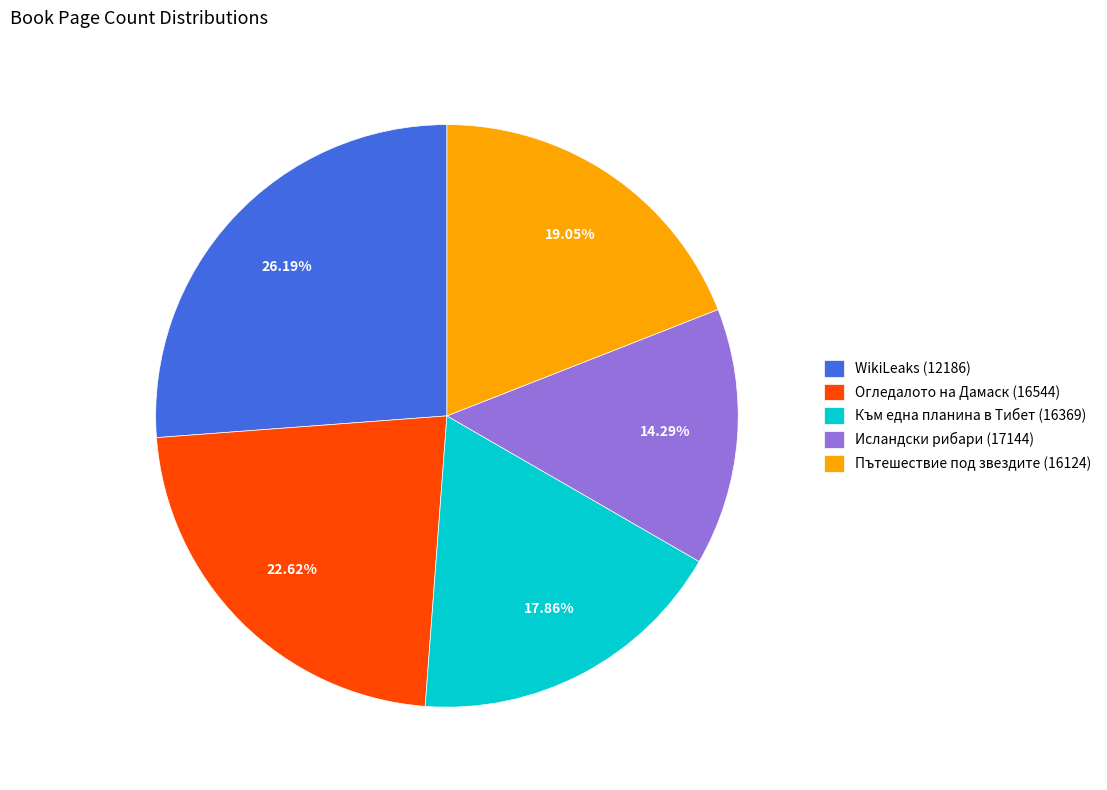

Which slice is the largest?

WikiLeaks (12186)